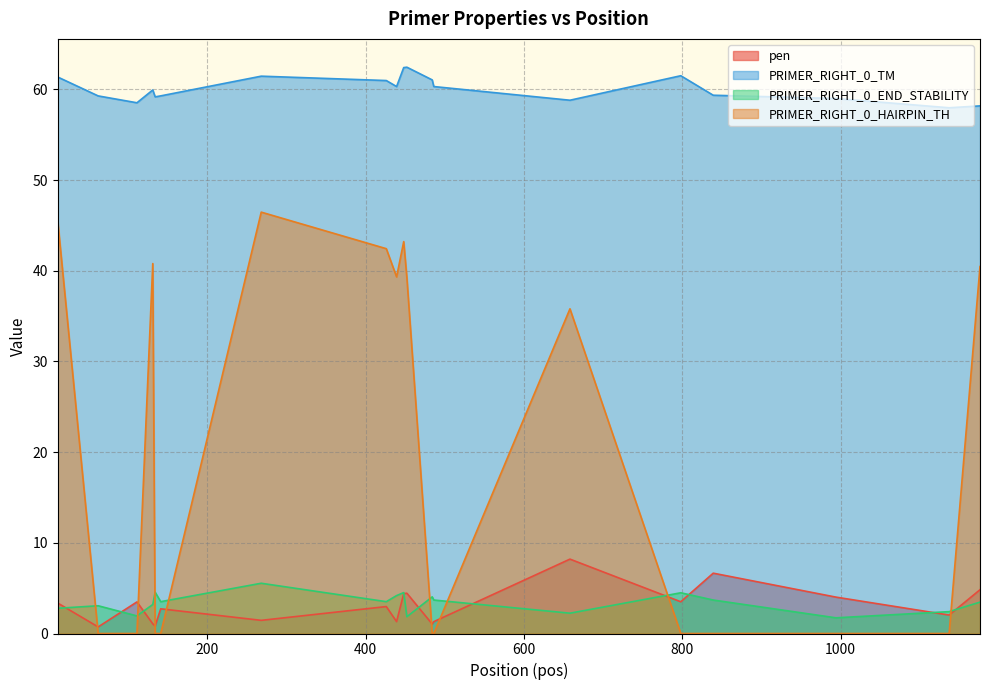

How many values in the PRIMER_RIGHT_0_TM series exceed 59?

14